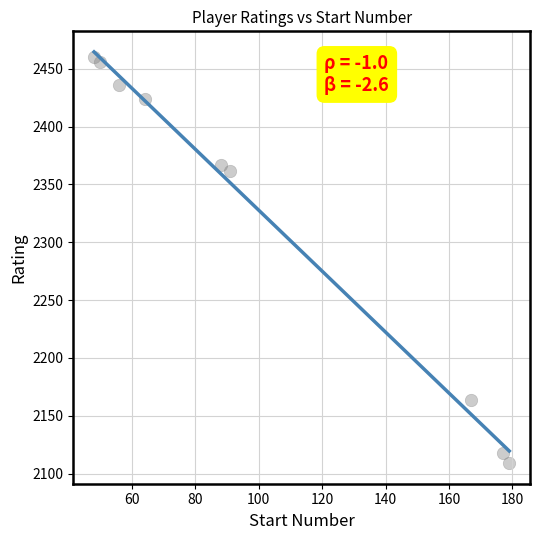

What is the average Y value?

2322